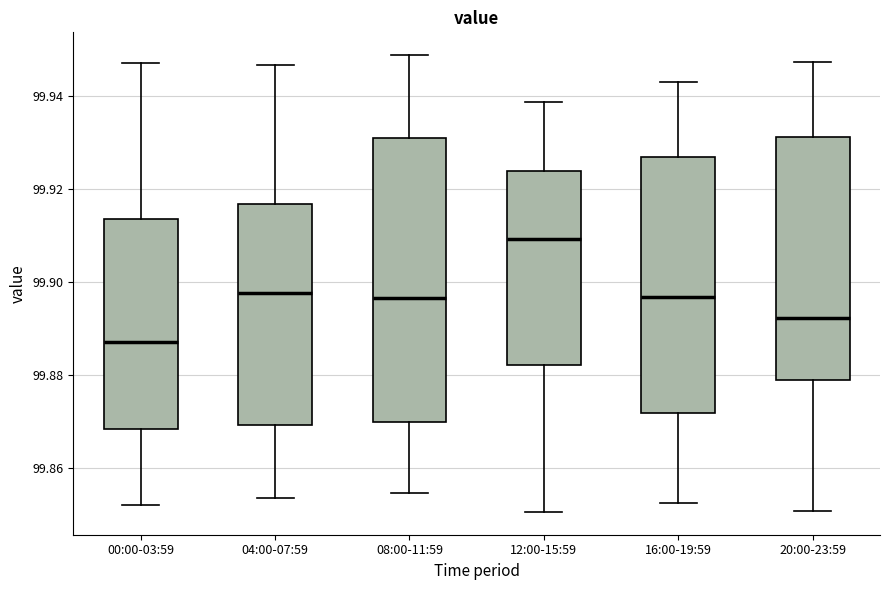

Where does the lower whisker of the box for 12:00-15:59 end on the y-axis? The values are not printed on the chart, so give them approximately, as read against the axis.

99.850